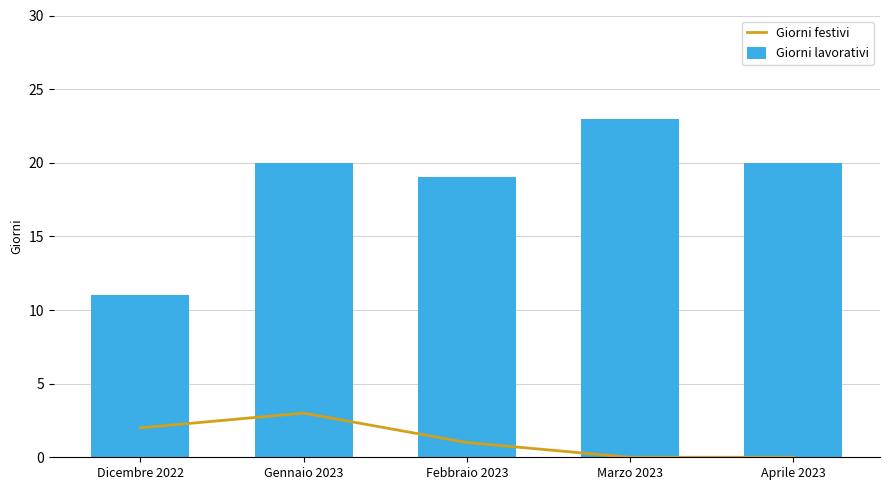

What is the difference between the maximum and second lowest values in the Giorni lavorativi series?

4